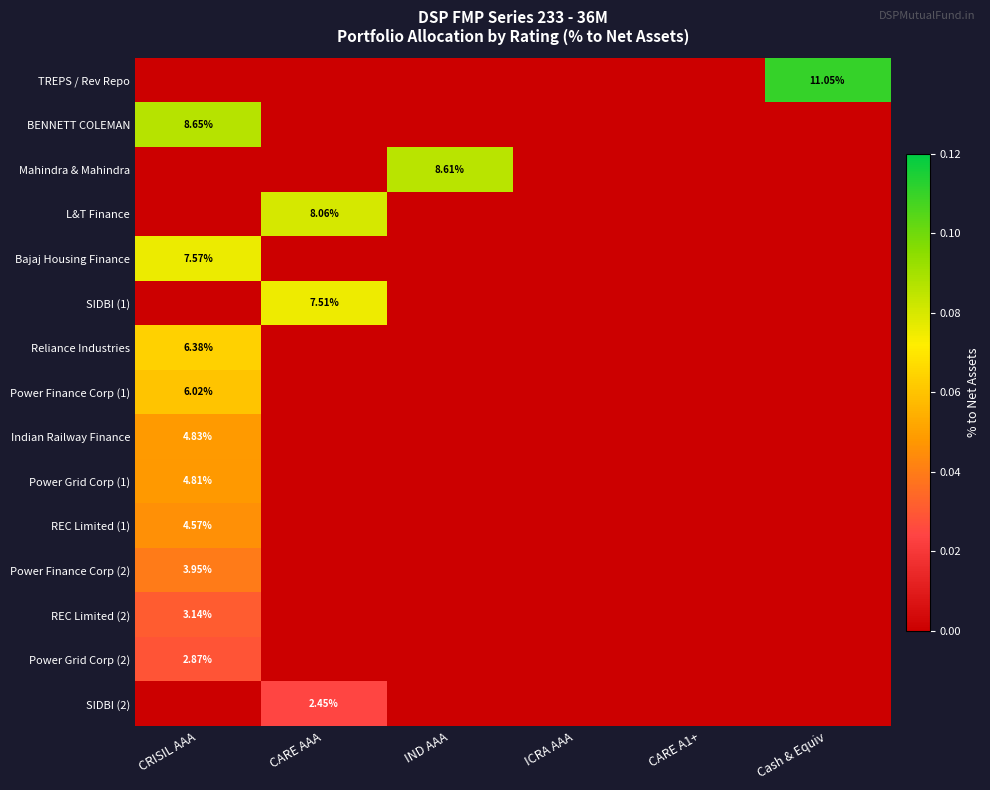

List the labels in order of REC Limited (2) value, smallest first.

CARE AAA, IND AAA, ICRA AAA, CARE A1+, Cash & Equiv, CRISIL AAA